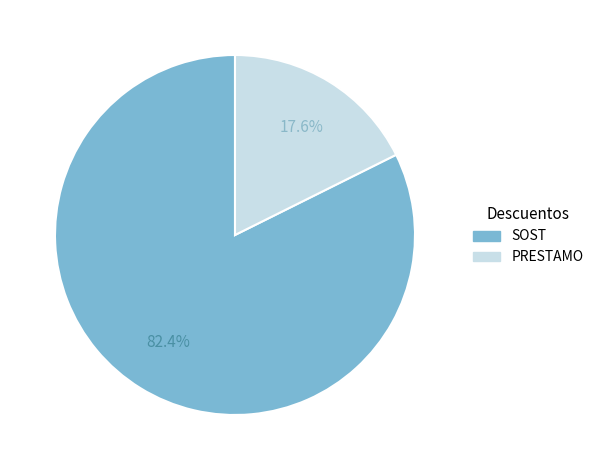

Combined, do SOST and PRESTAMO account for over 50%?

Yes